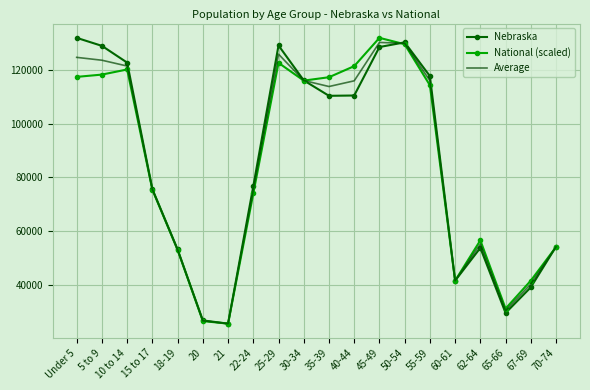

Which series changed the most between 15 to 17 and 67-69?

Nebraska